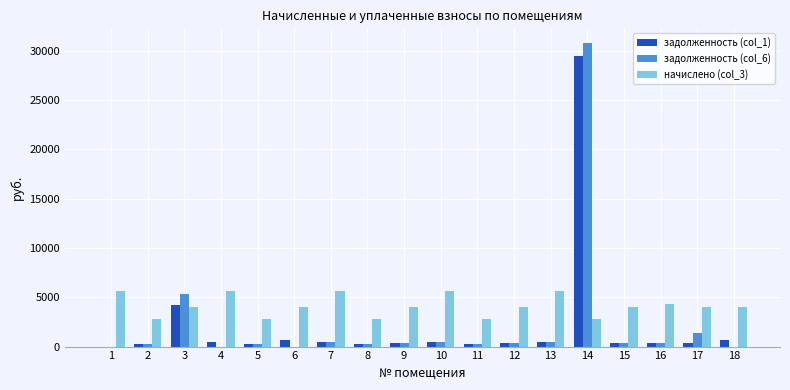

What is the sum of all начислено (col_3) values?

74497.3